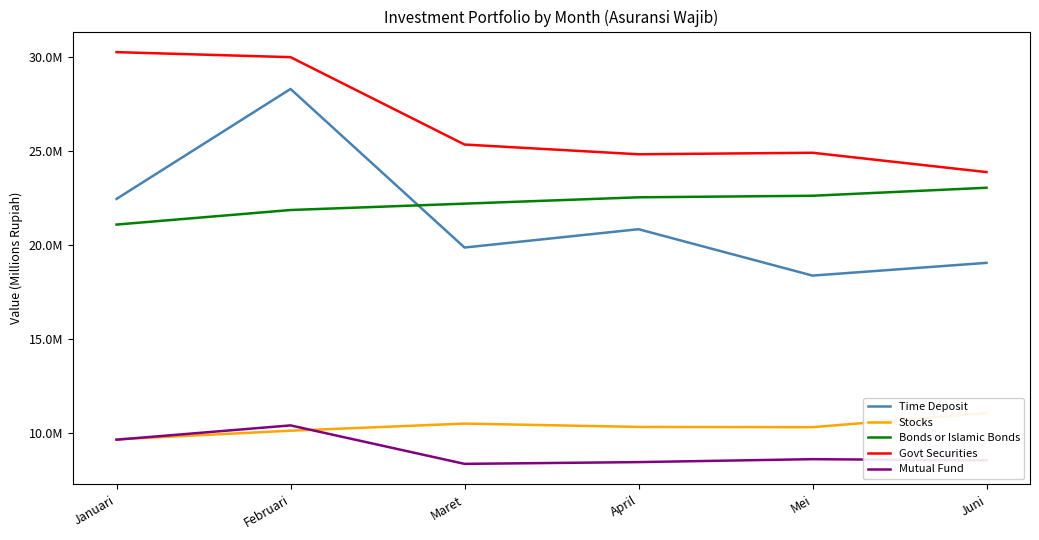

At which category does Mutual Fund reach its first local peak?

Februari